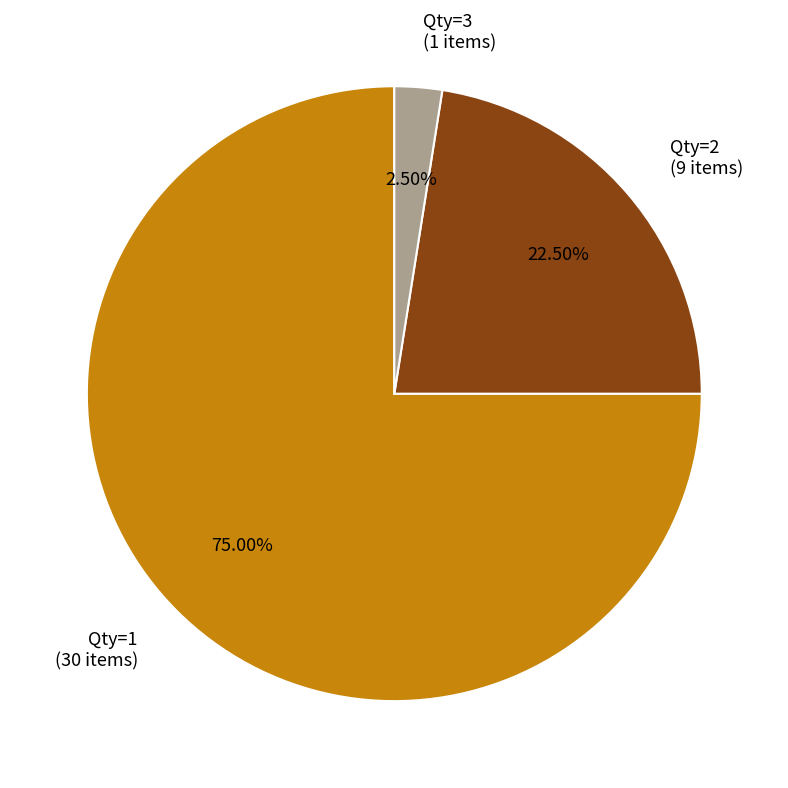

To the nearest percent, what is the difference between the largest and smallest slice percentages?

72%